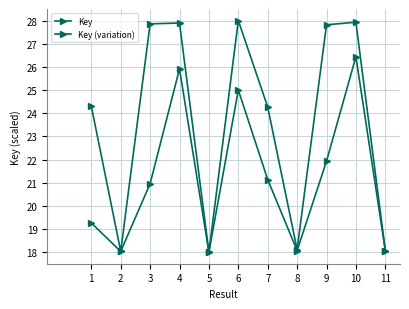

How many data points in Key are above 24?

7